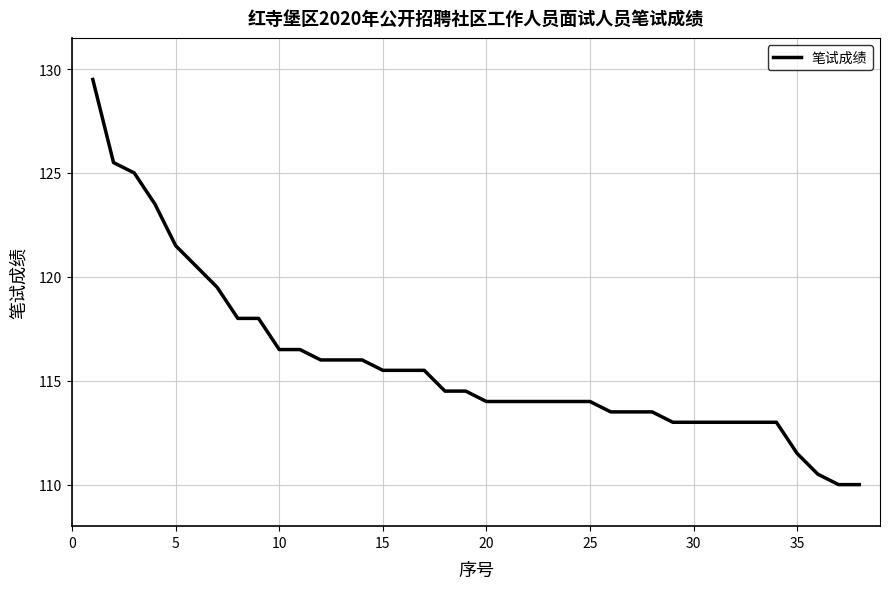

What is the difference between the maximum and minimum values?

19.5